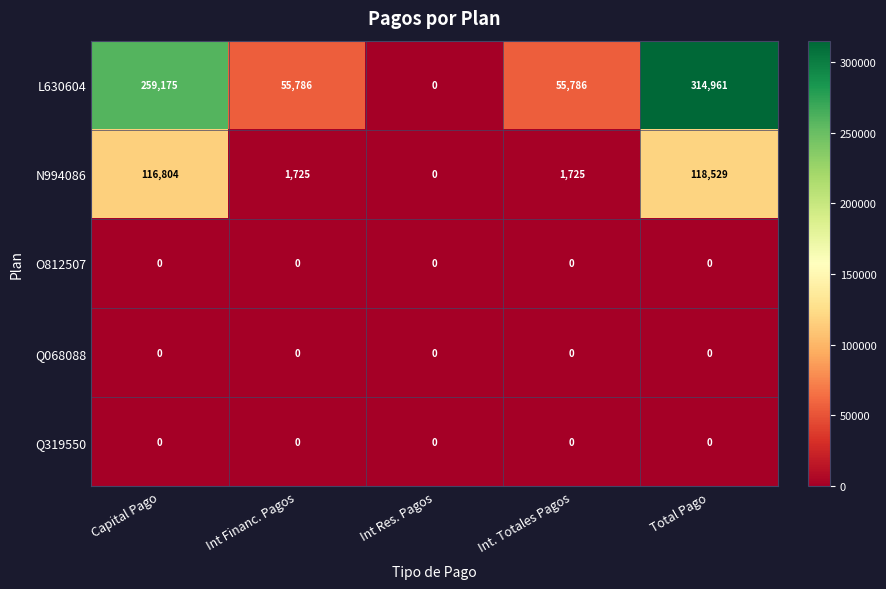

Where does the N994086 series first go above 1725?

Capital Pago